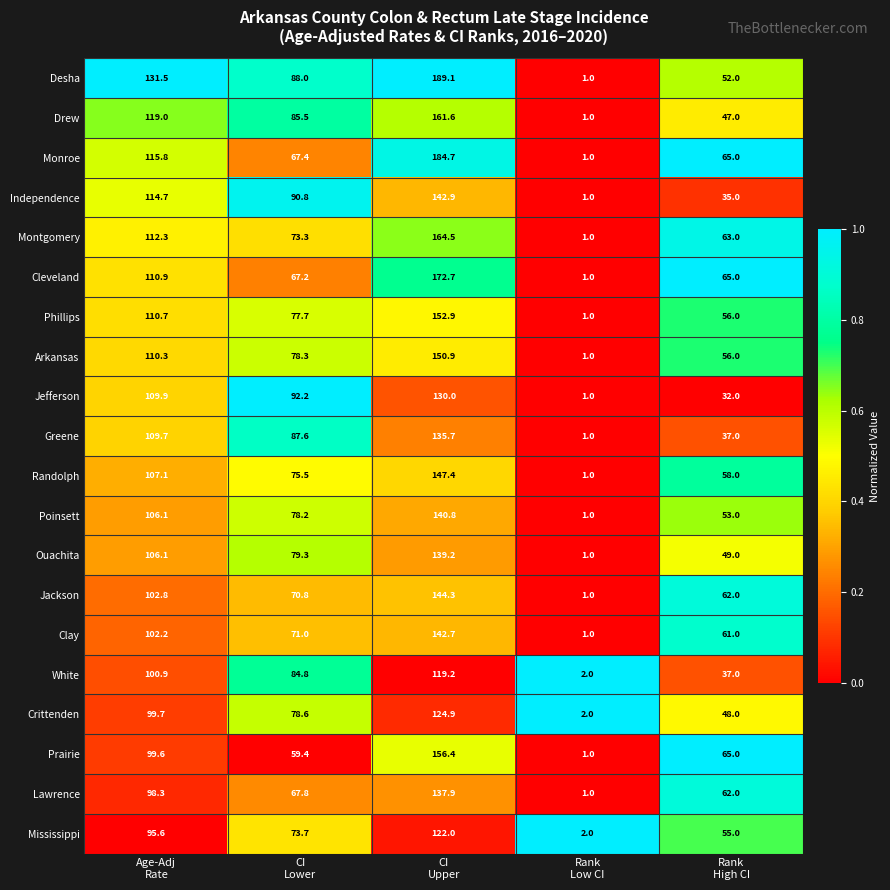

Which series has the widest spread of values?

Desha